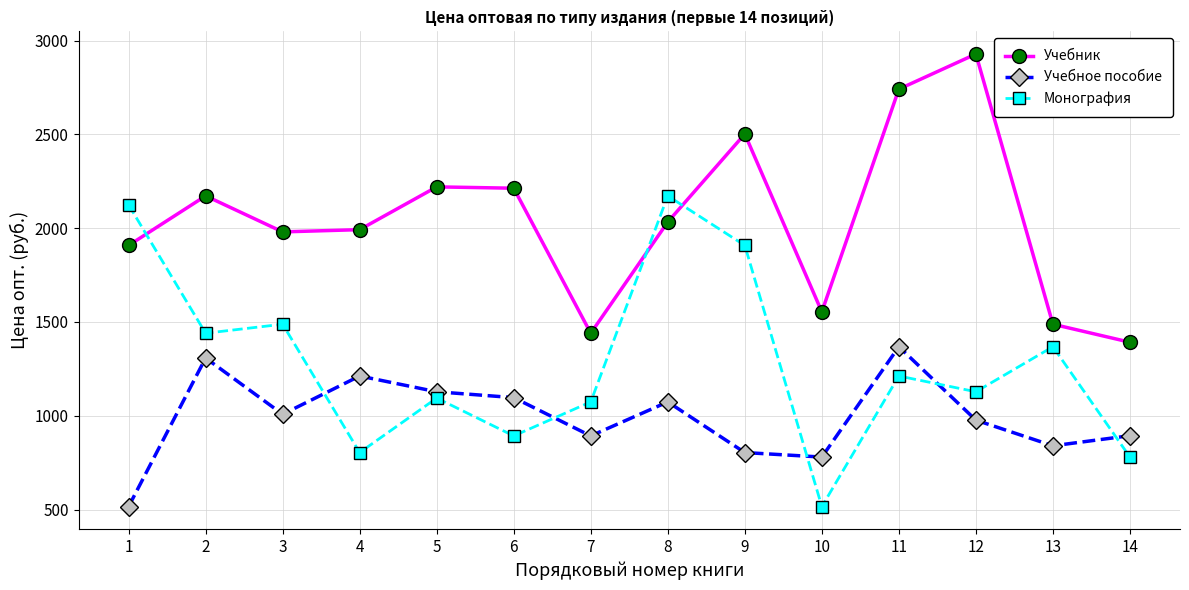

What is the sum of all Учебник values?

28562.2